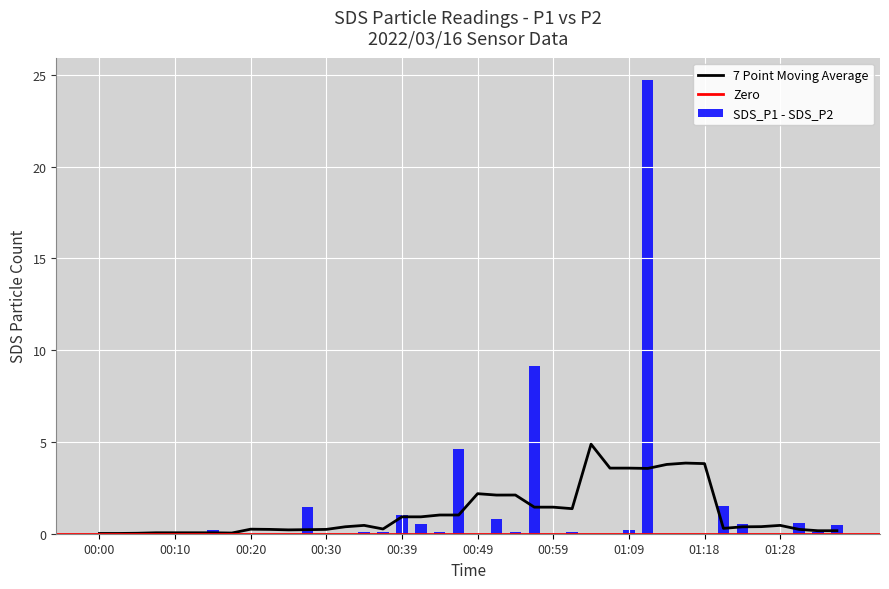

How many bars are there in total?

40